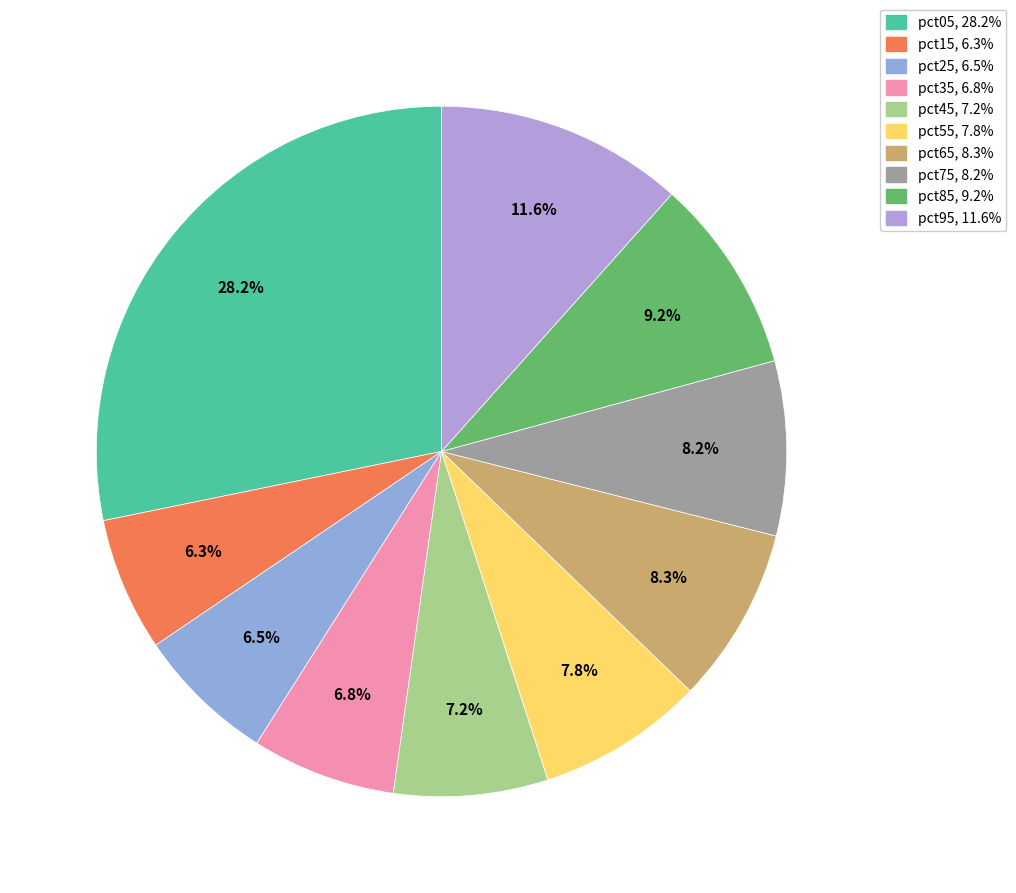

Is the sum of pct75 and pct65 greater than half?

No